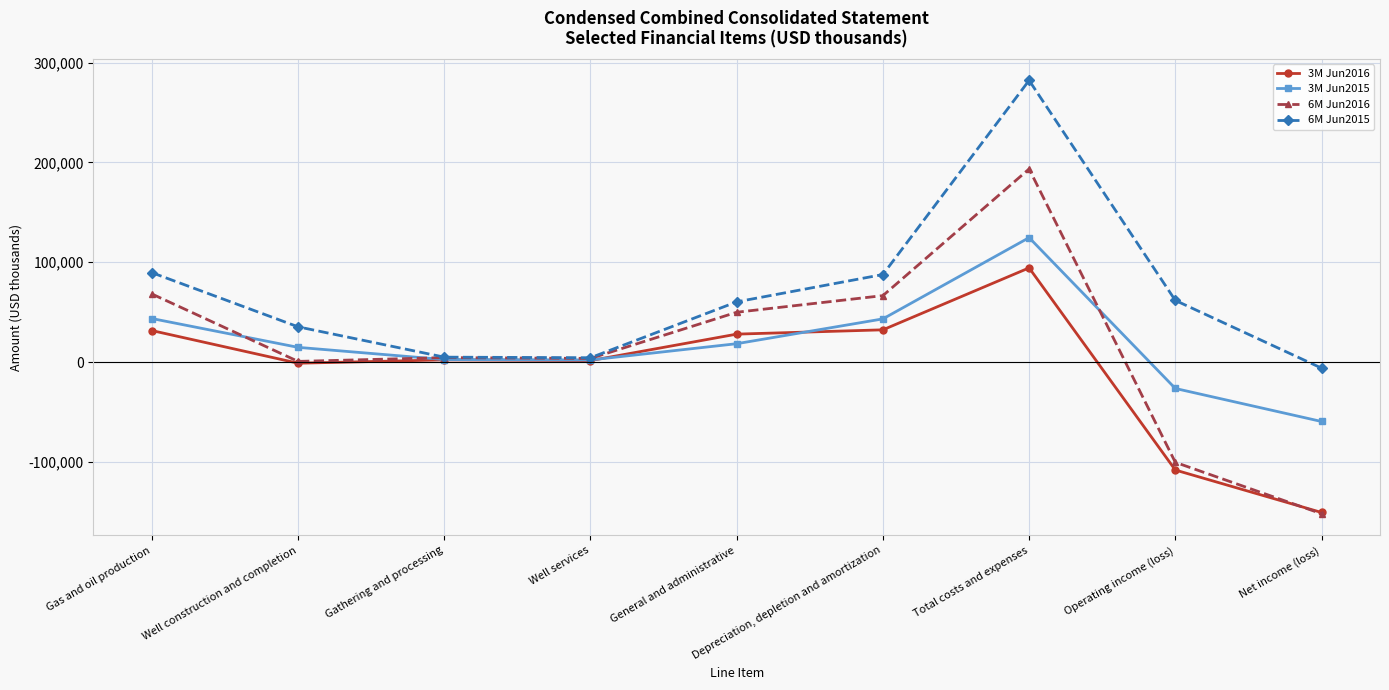

What is the label of the 2nd point from the right?

Operating income (loss)